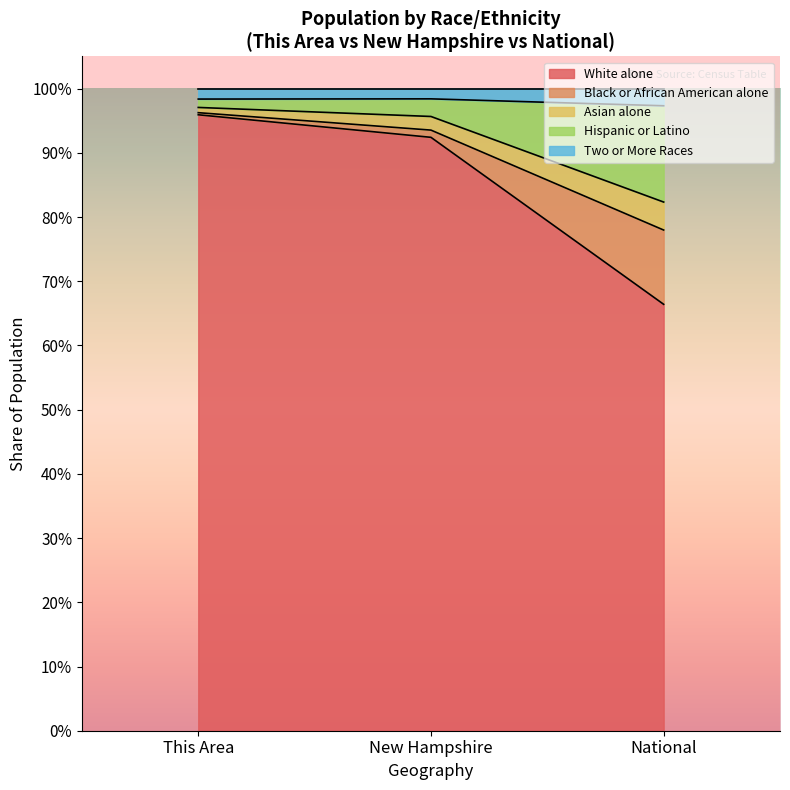

Where is White alone nearest to the value 81?

New Hampshire